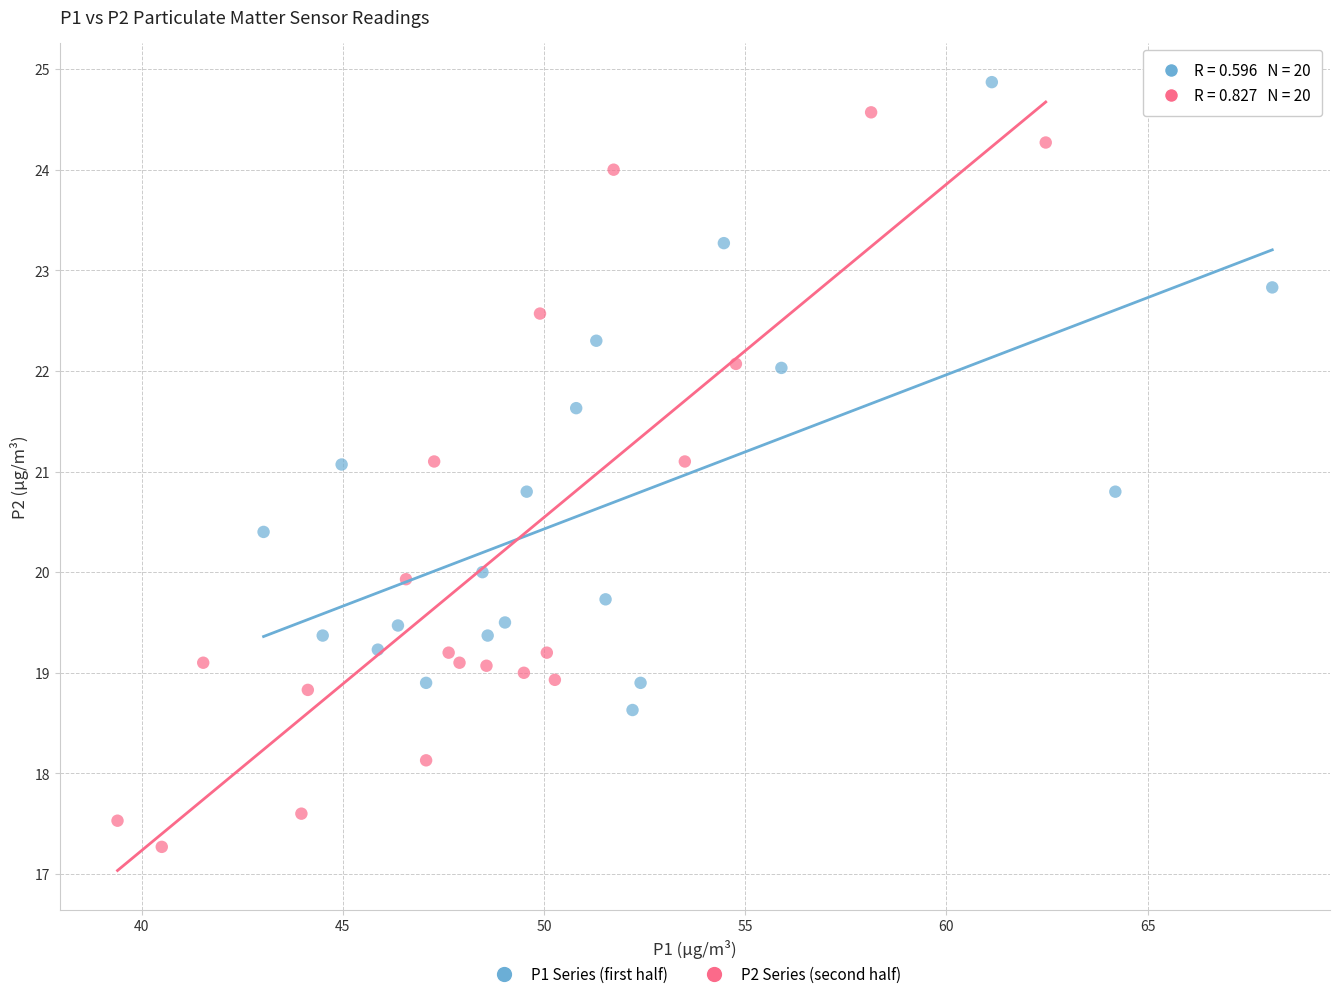

Which series has the widest spread of Y values?

P2 Series (second half)